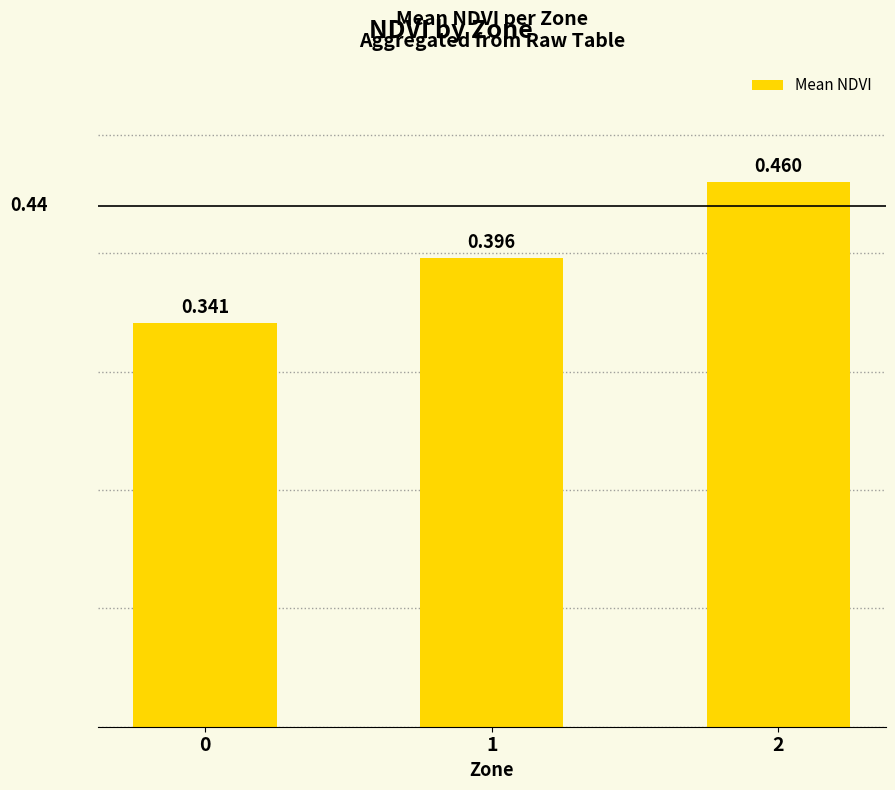

Does the chart contain stacked bars?

No